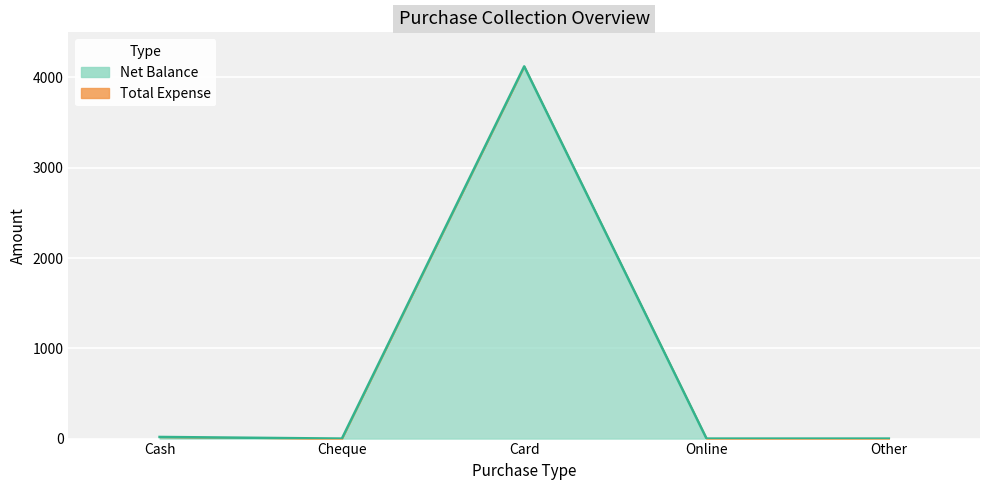

At which category does the chart reach its peak across all series?

Card